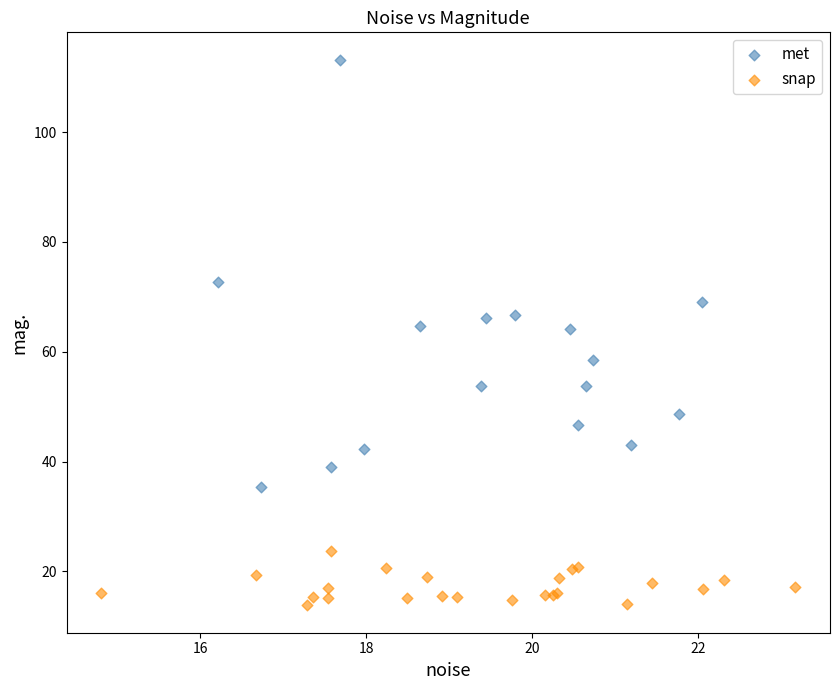

Which series contains the highest Y value?

met